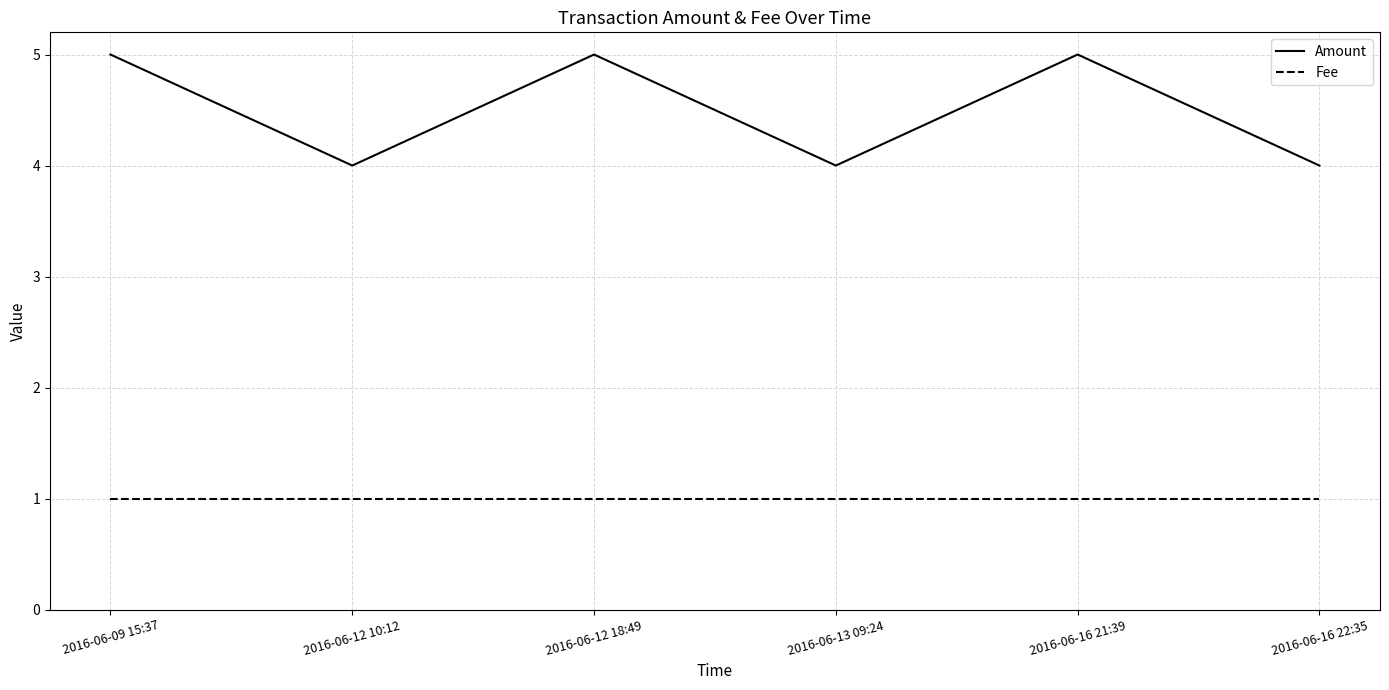

Does the chart display data point markers on the line(s)?

No